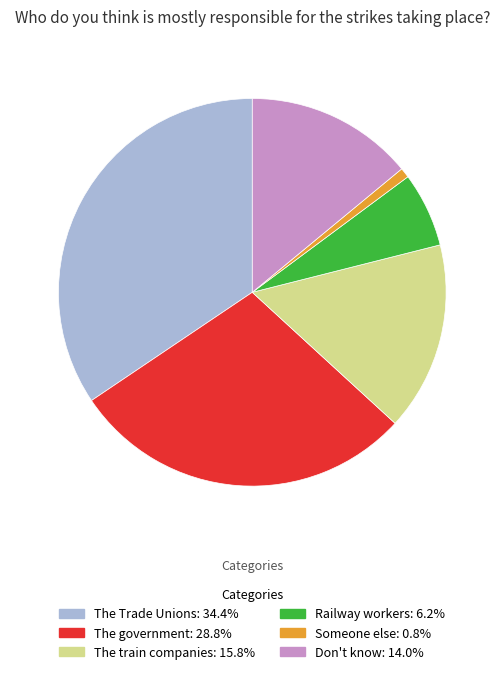

Does any single category account for the majority?

No